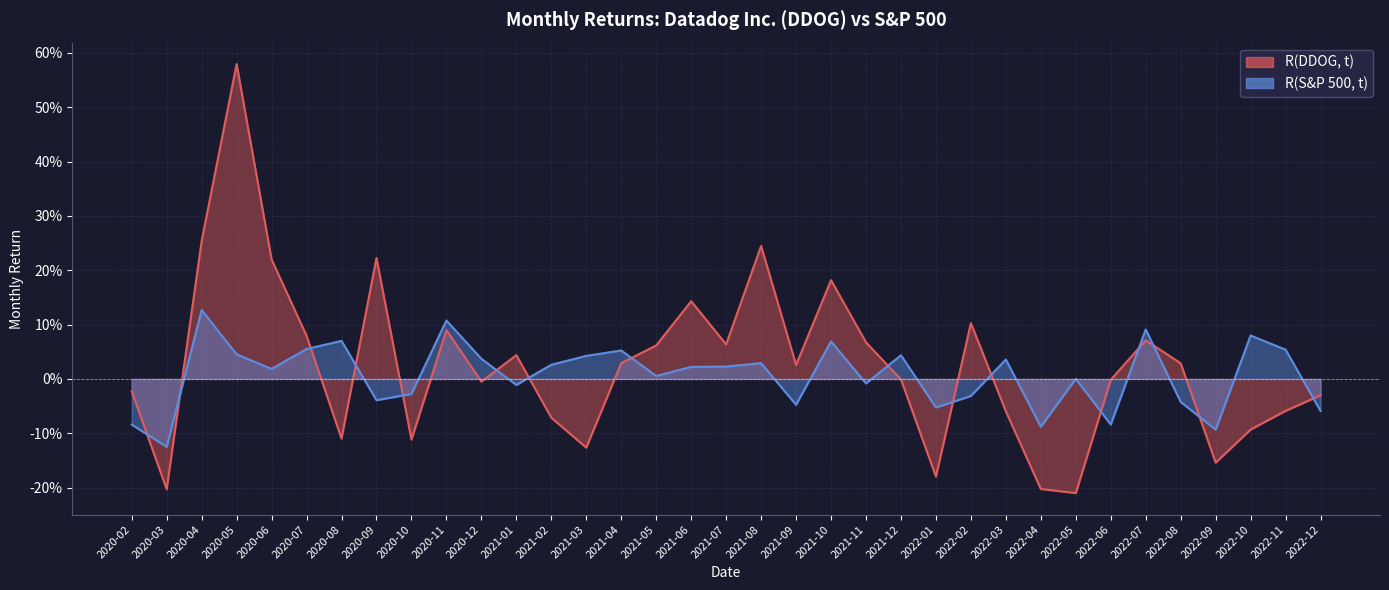

The R(S&P 500, t) series shows -0.1 at 2022-01. True or false?

True